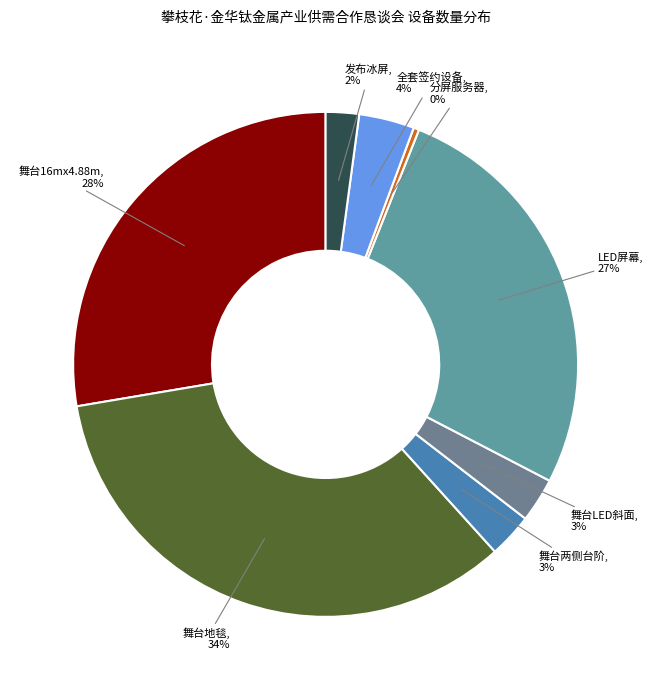

Which slice is the smallest?

分屏服务器